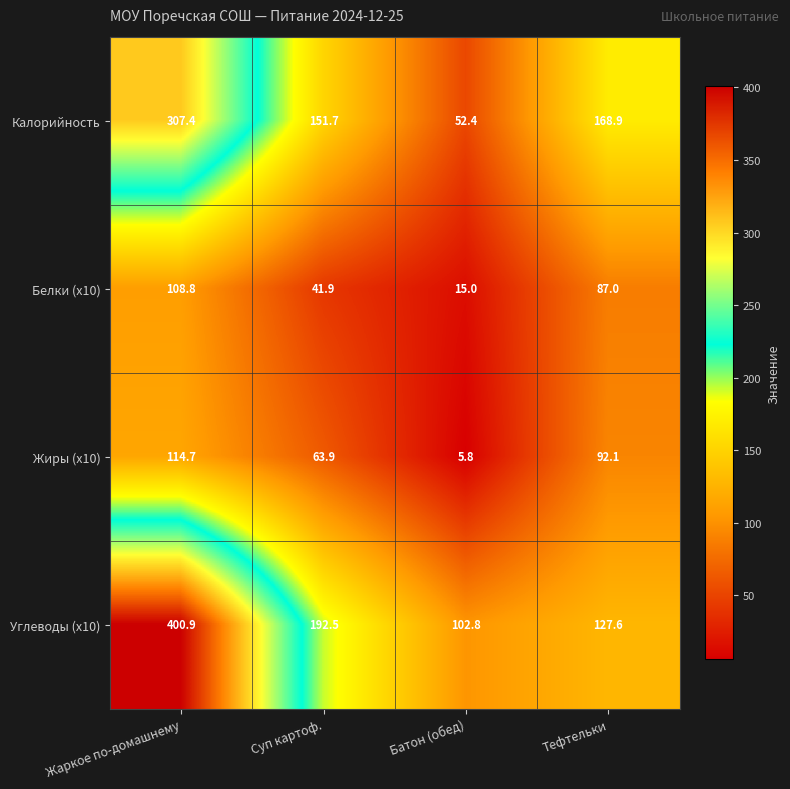

Which series has the widest spread of values?

Углеводы (x10)